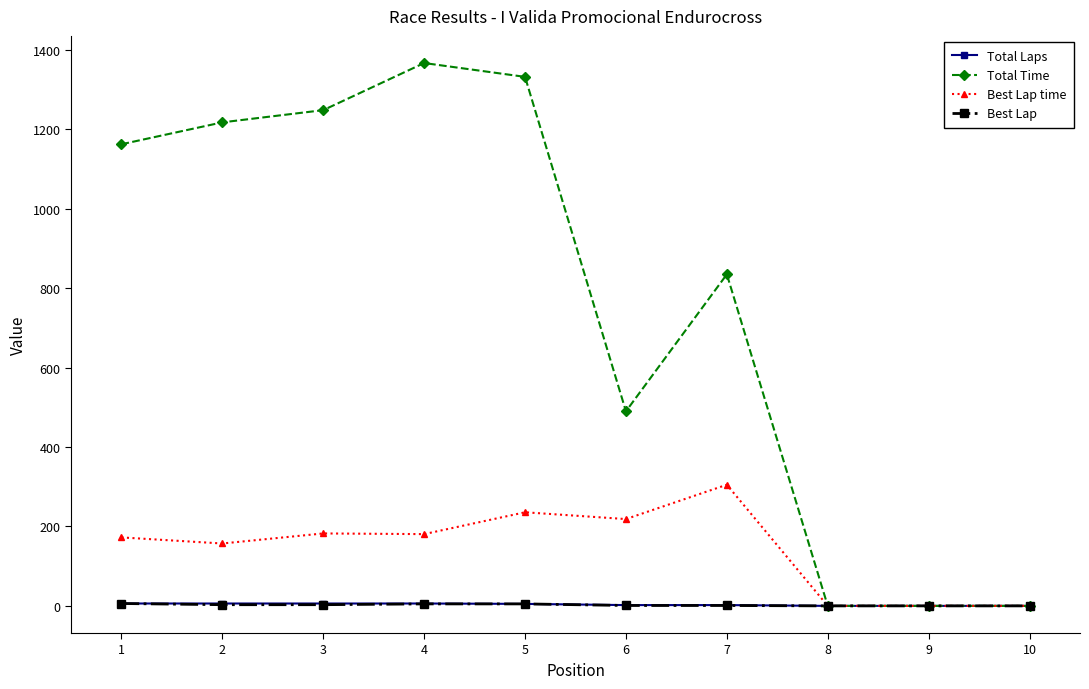

What is the maximum value for Total Time?

1366.4